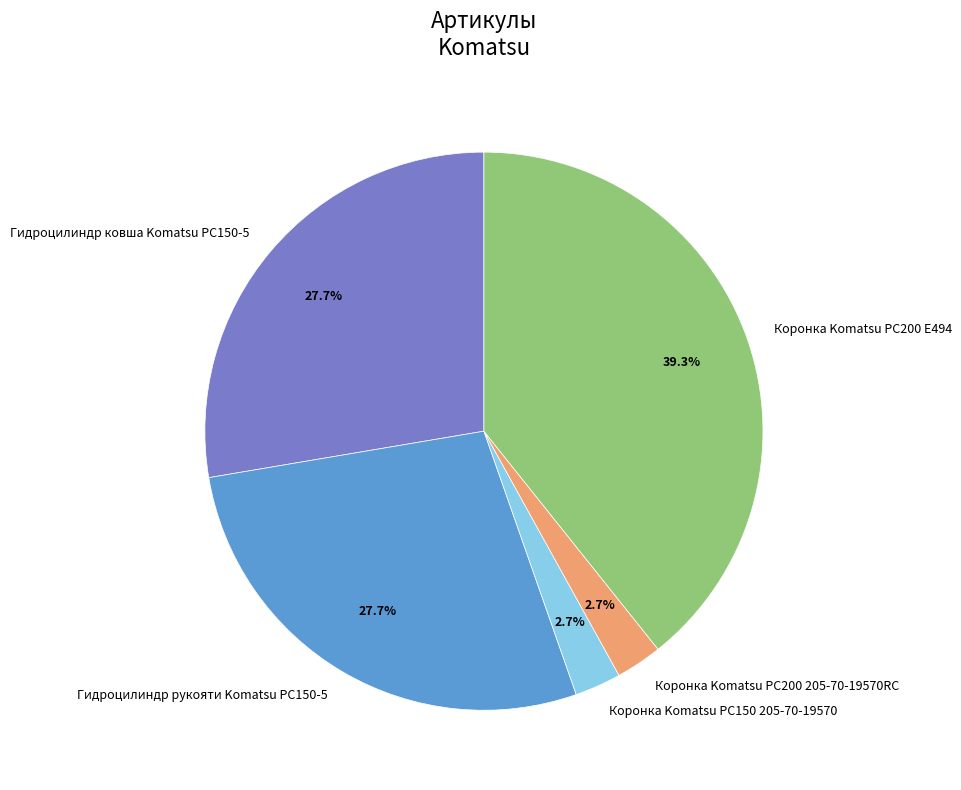

Is the sum of Коронка Komatsu PC200 205-70-19570RC and Гидроцилиндр рукояти Komatsu PC150-5 greater than half?

No